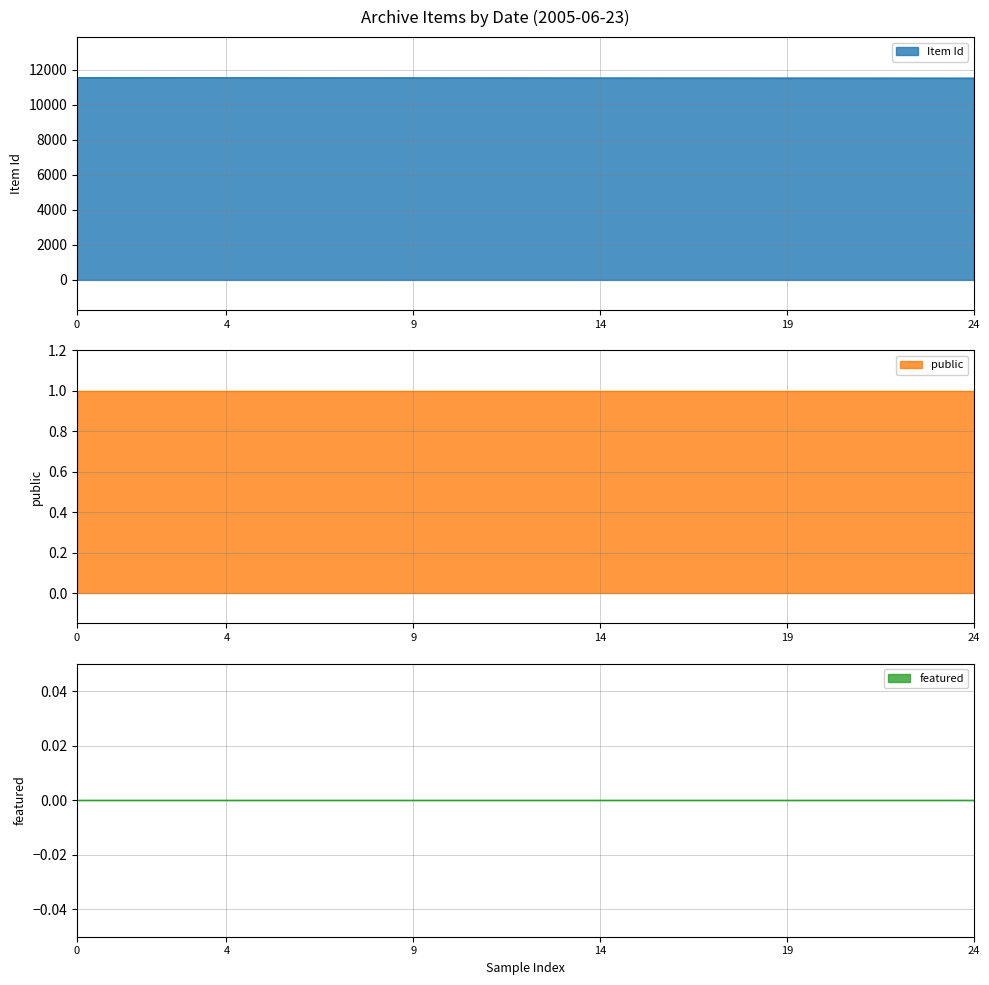

What are all the series names shown in the legend?

Item Id, public, featured